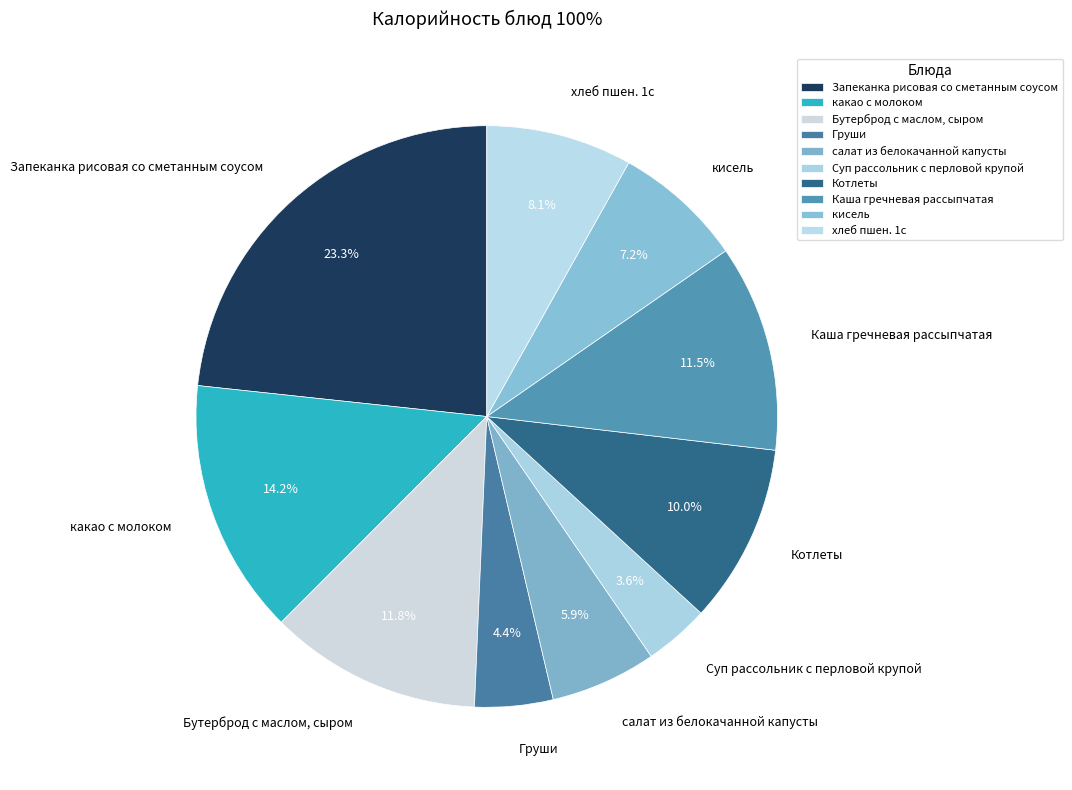

To the nearest percent, what portion does Котлеты represent?

10%